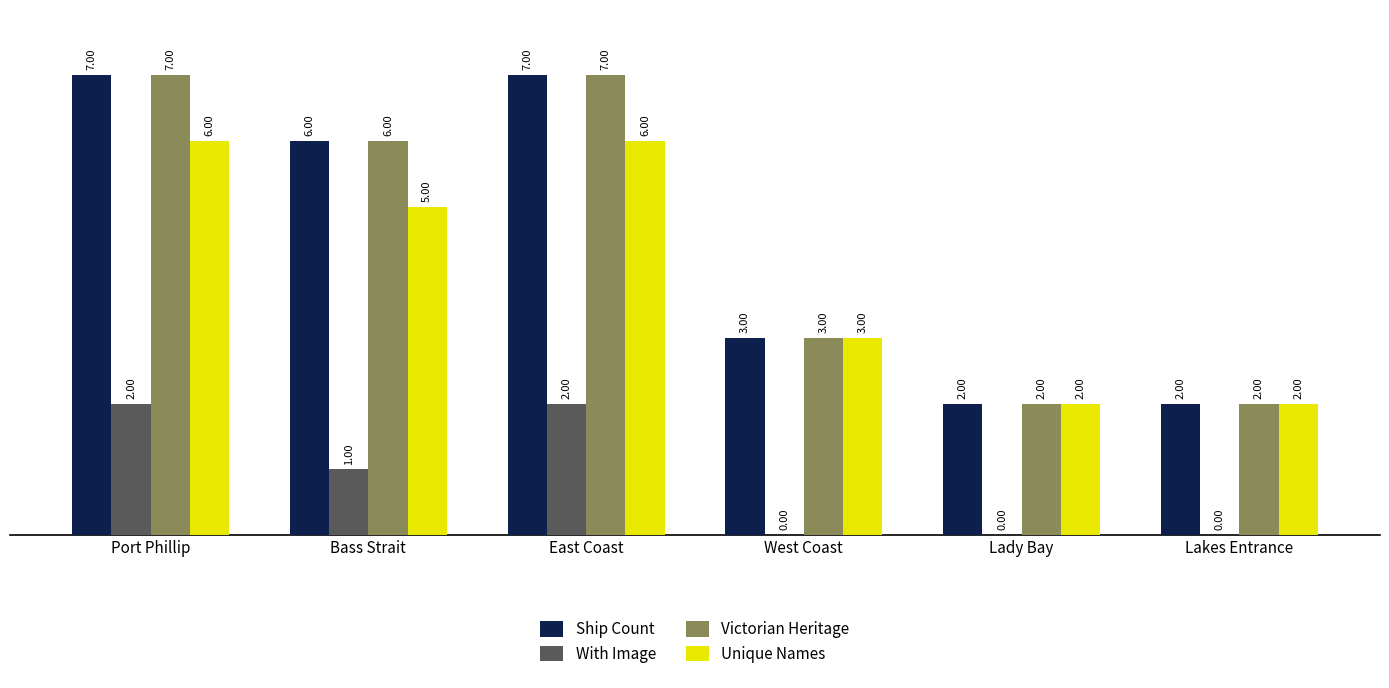

Count the number of categories in the chart.

6